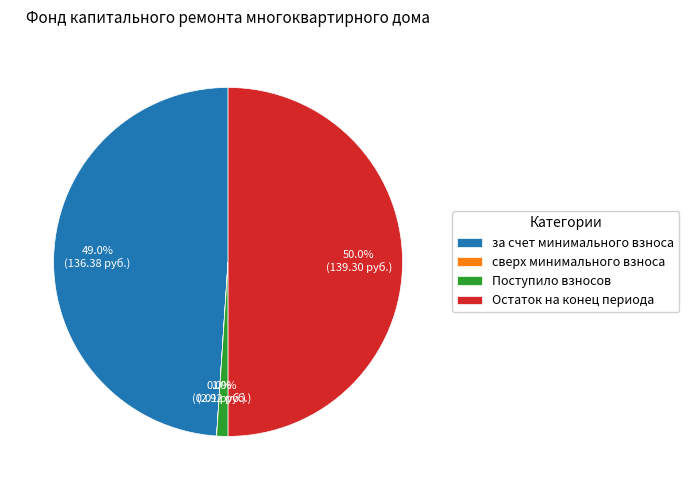

Which category has the biggest portion of the pie?

Остаток на конец периода